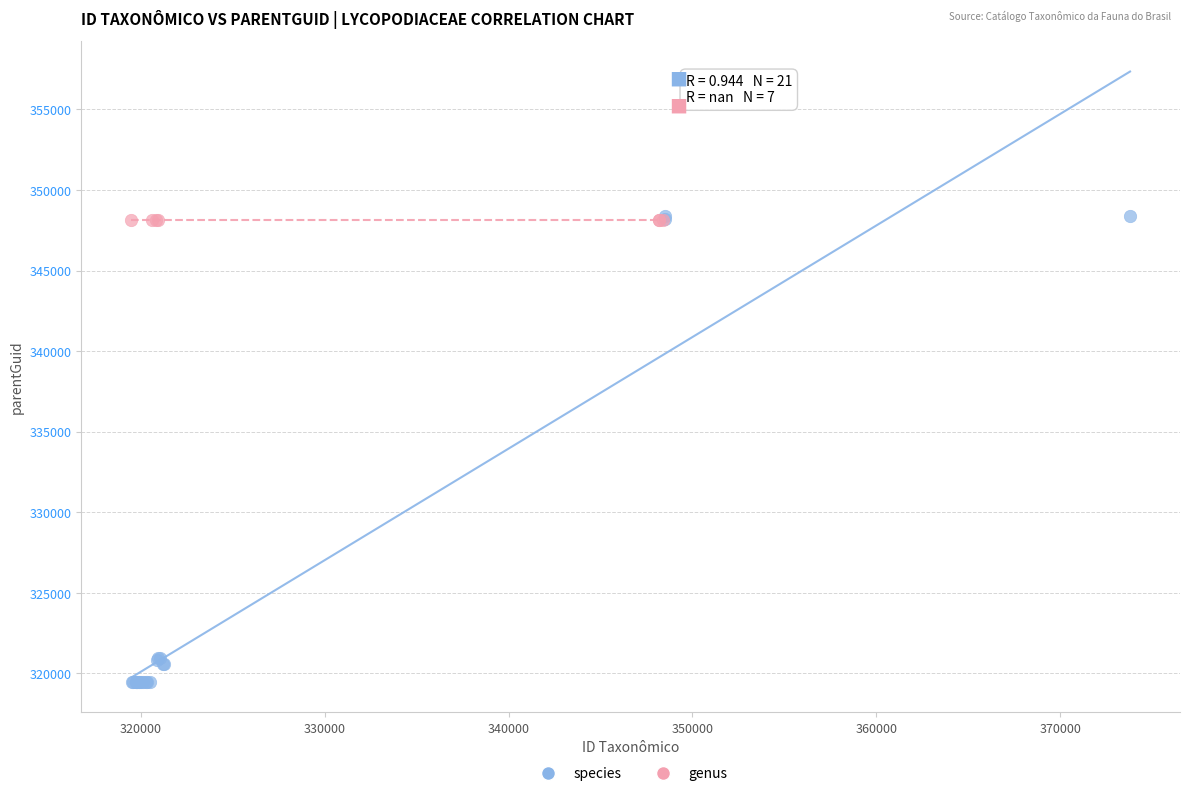

Which series reaches the minimum Y coordinate?

species